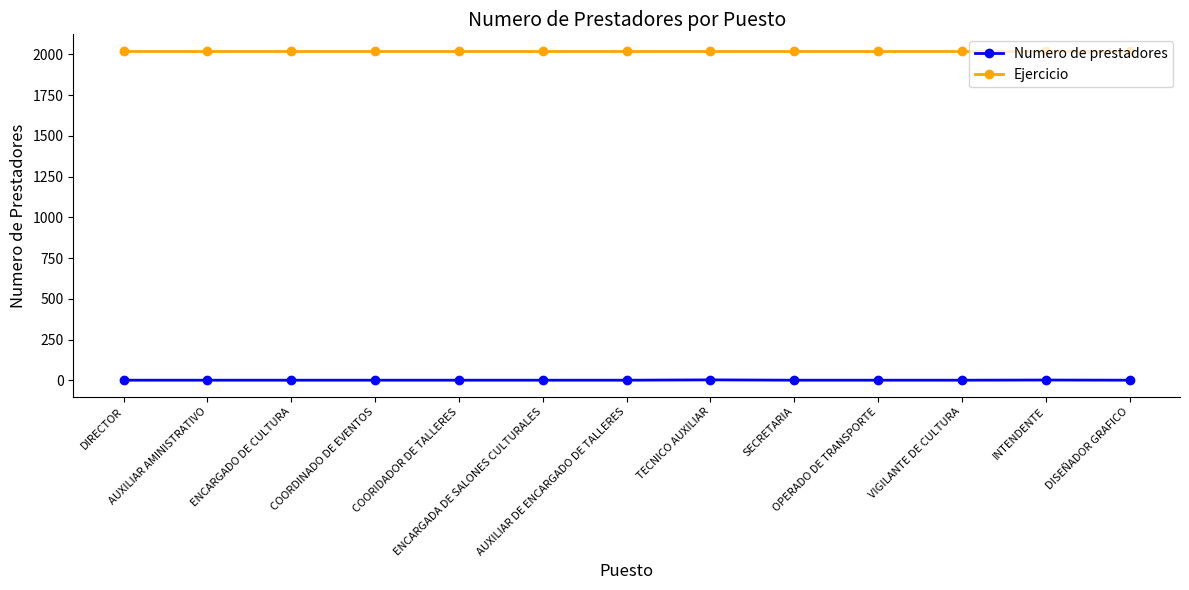

What is the difference between the second highest and second lowest values in the Numero de prestadores series?

1